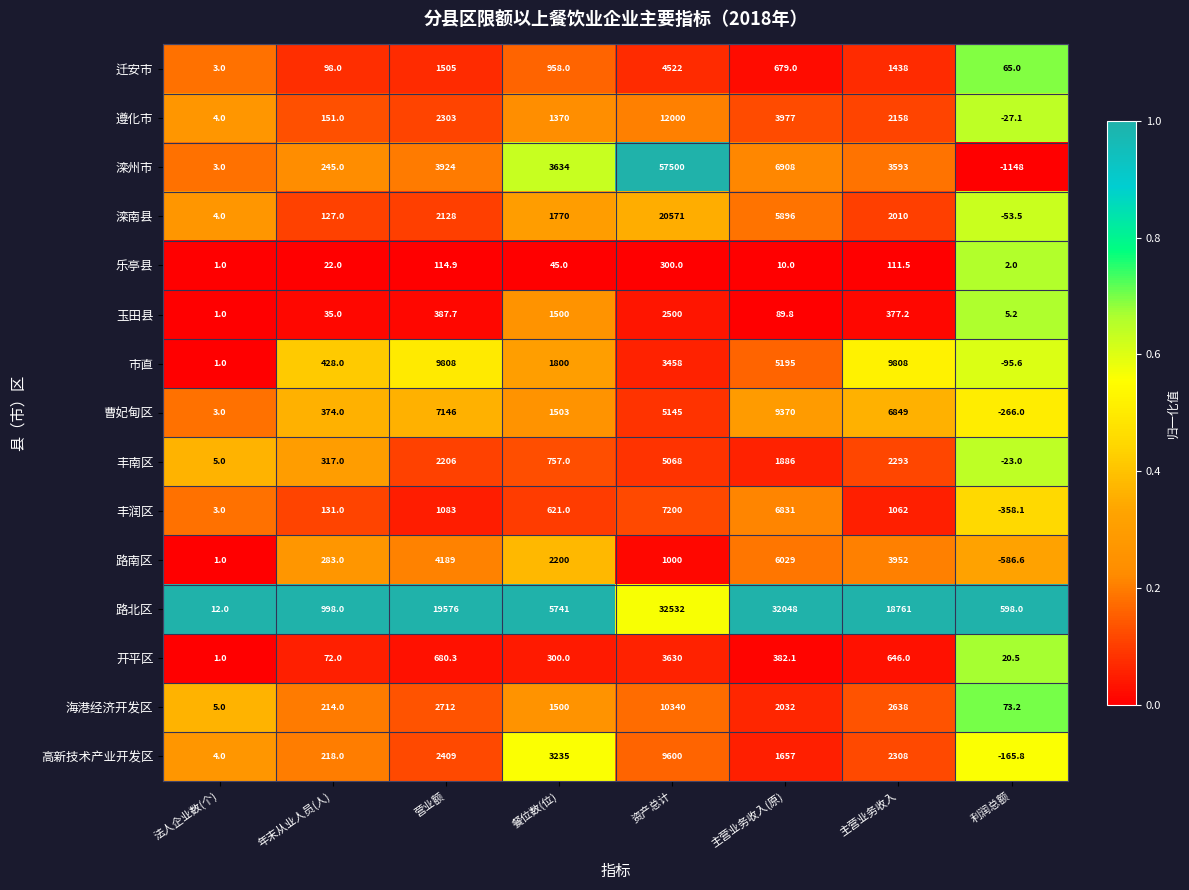

What is the maximum value for 路北区?

32532.0